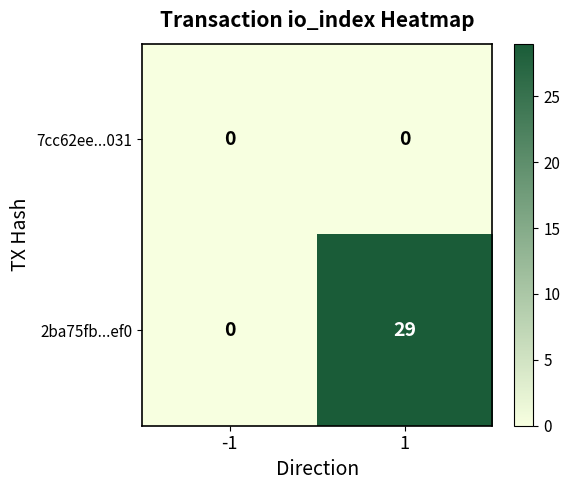

Rank the series by their average value, from highest to lowest.

2ba75fb...ef0, 7cc62ee...031